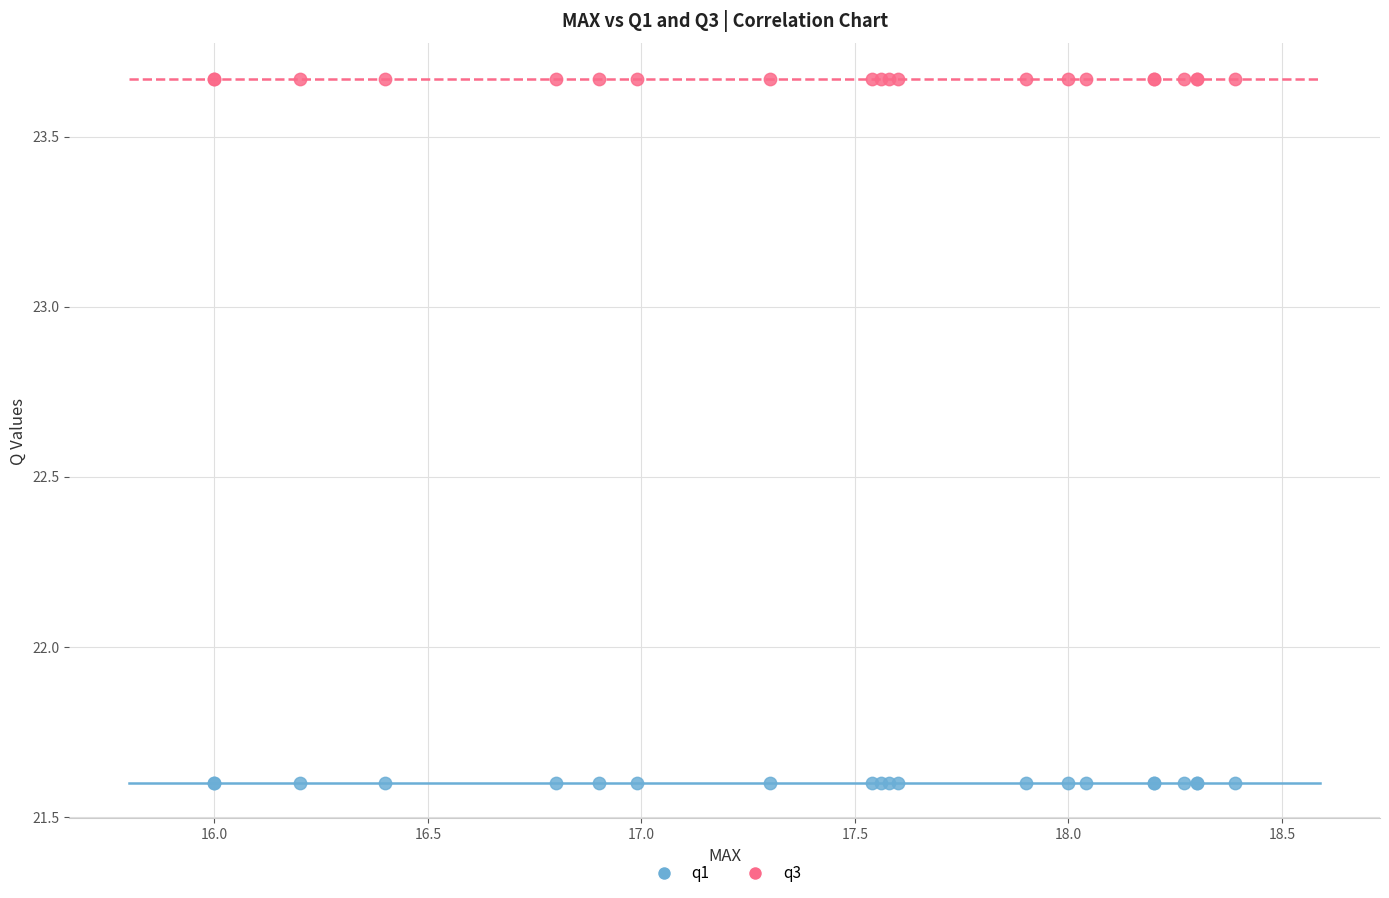

Which series contains the highest Y value?

q3